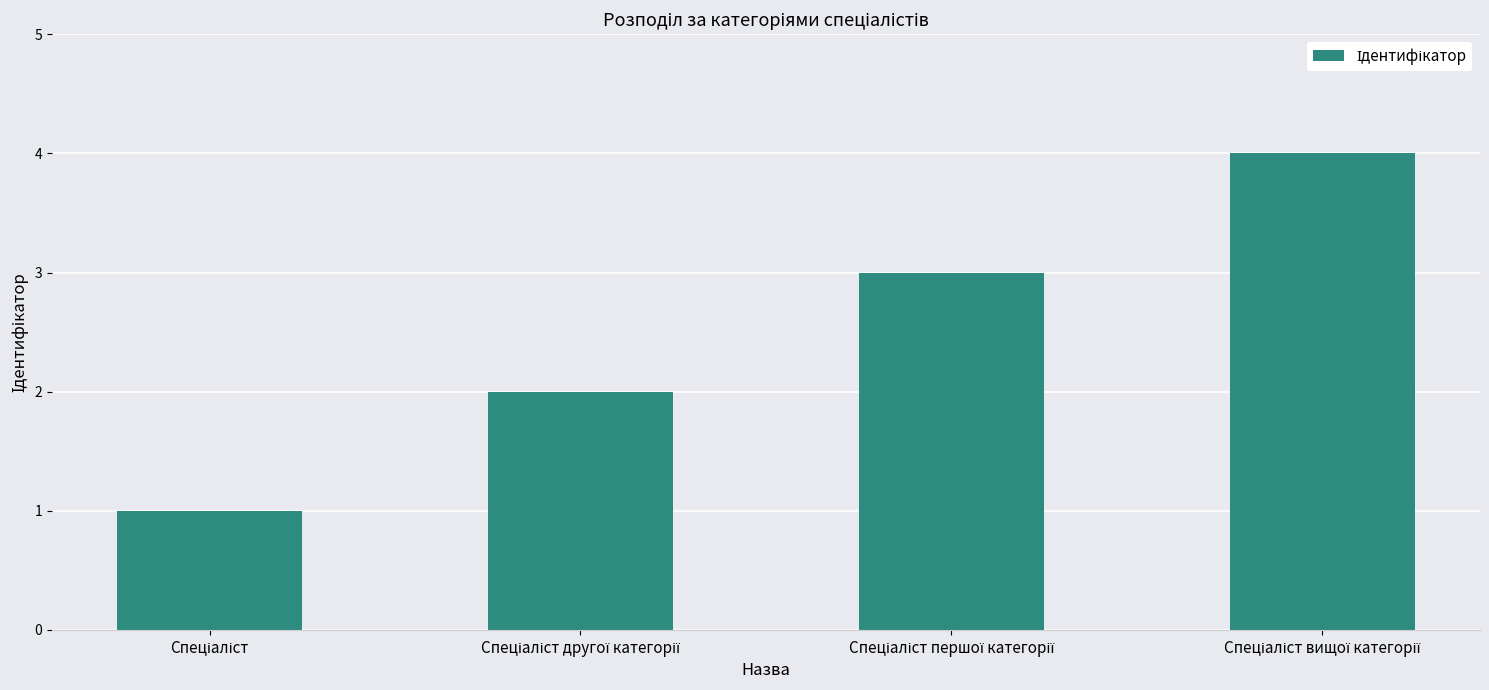

What is the sum of all values?

10